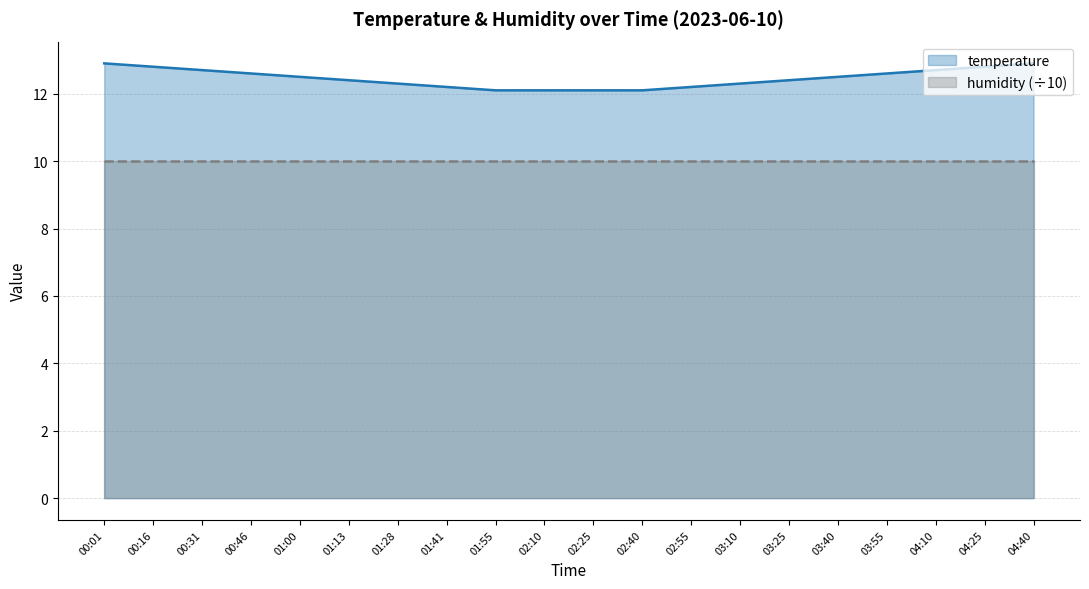

Reading left to right, transcribe all the data shown in this chart.

00:01=12.9	00:16=12.8	00:31=12.7	00:46=12.6	01:00=12.5	01:13=12.4	01:28=12.3	01:41=12.2	01:55=12.1	02:10=12.1	02:25=12.1	02:40=12.1	02:55=12.2	03:10=12.3	03:25=12.4	03:40=12.5	03:55=12.6	04:10=12.7	04:25=12.8	04:40=12.9